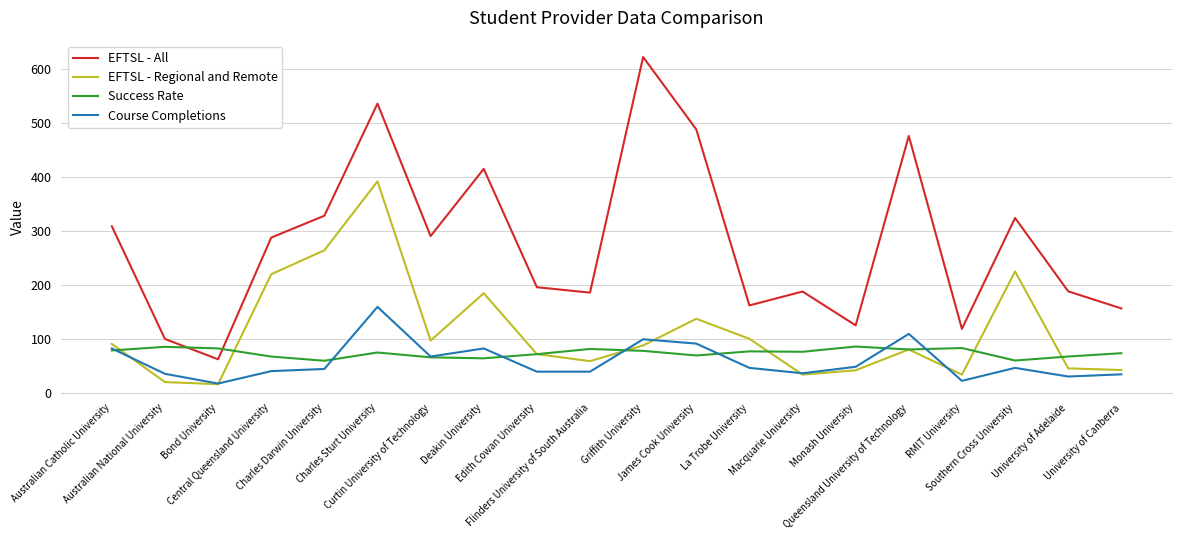

How many lines are shown in the chart?

4